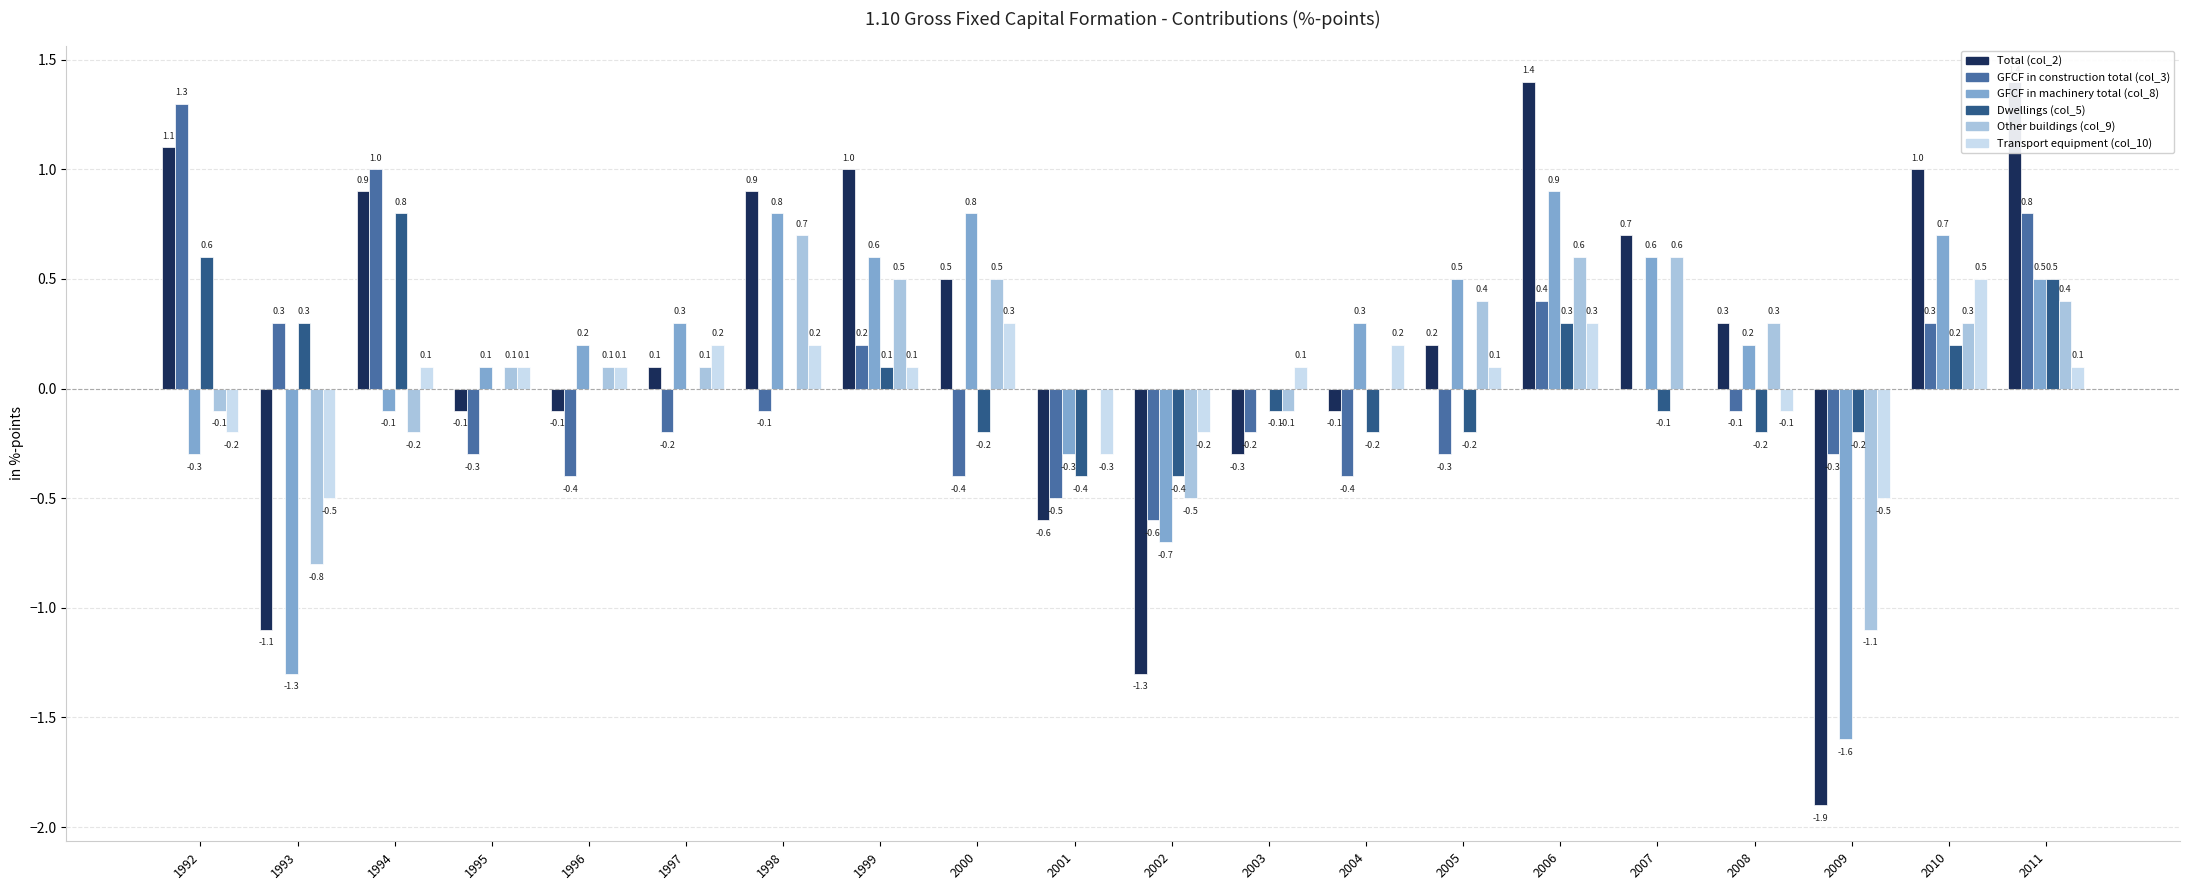

What is the approximate value of GFCF in machinery total (col_8) at 1994?

-0.1